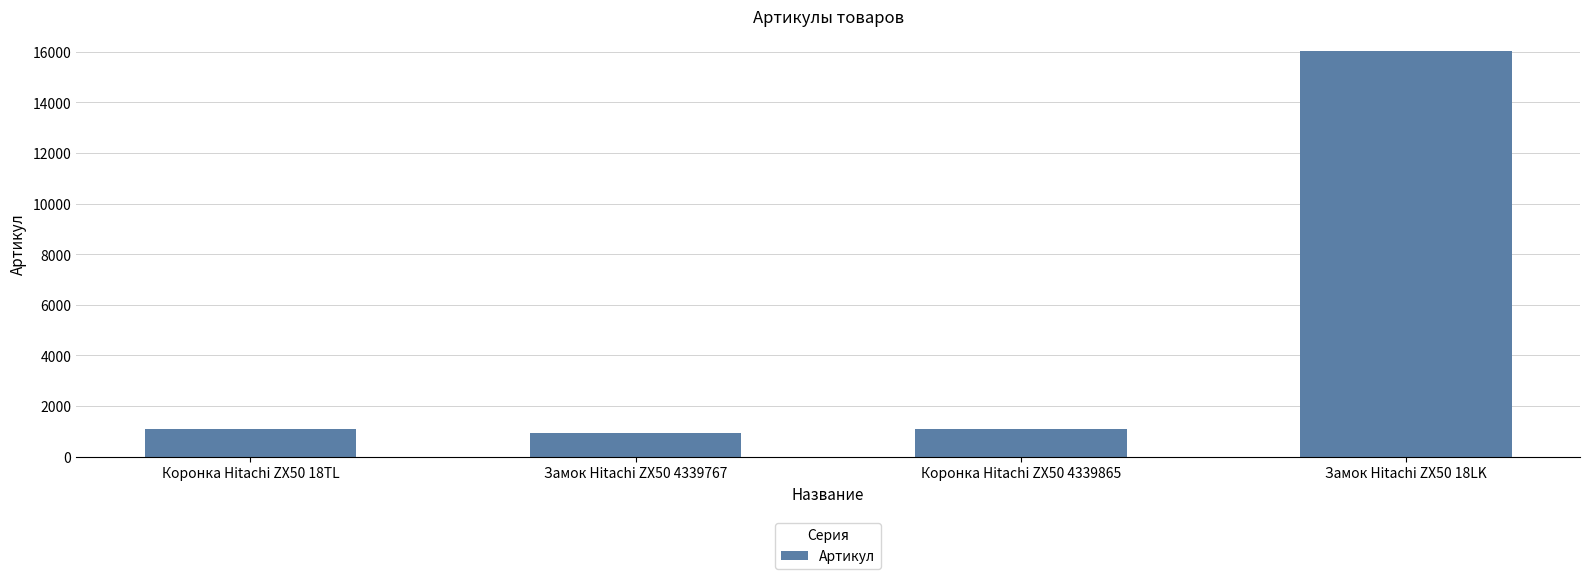

Is it true that the value at Замок Hitachi ZX50 18LK is 16040?

True